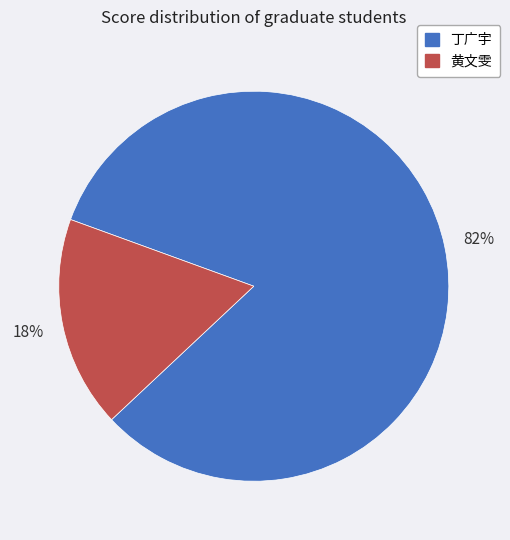

What percentage is the 丁广宇 slice, to the nearest percent?

82%